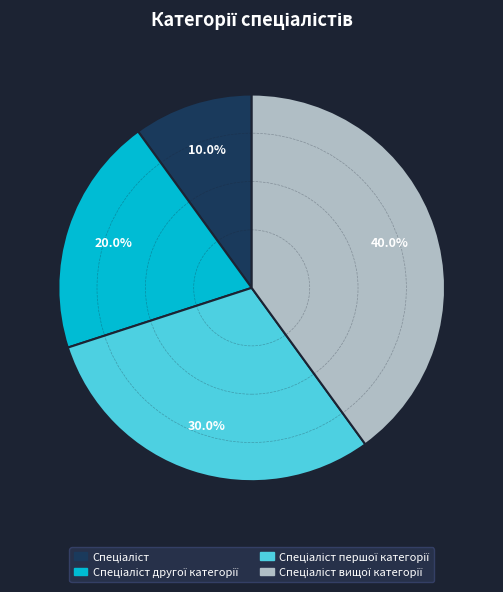

Is there a majority slice in this chart?

No